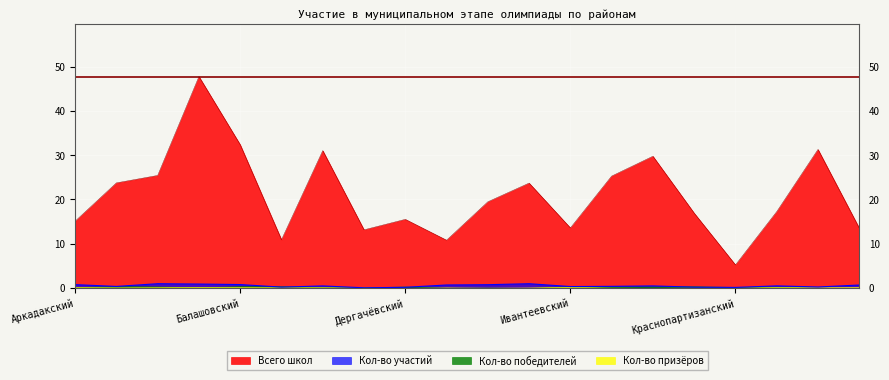

Where is Кол-во победителей nearest to the value 0?

Аркадакский